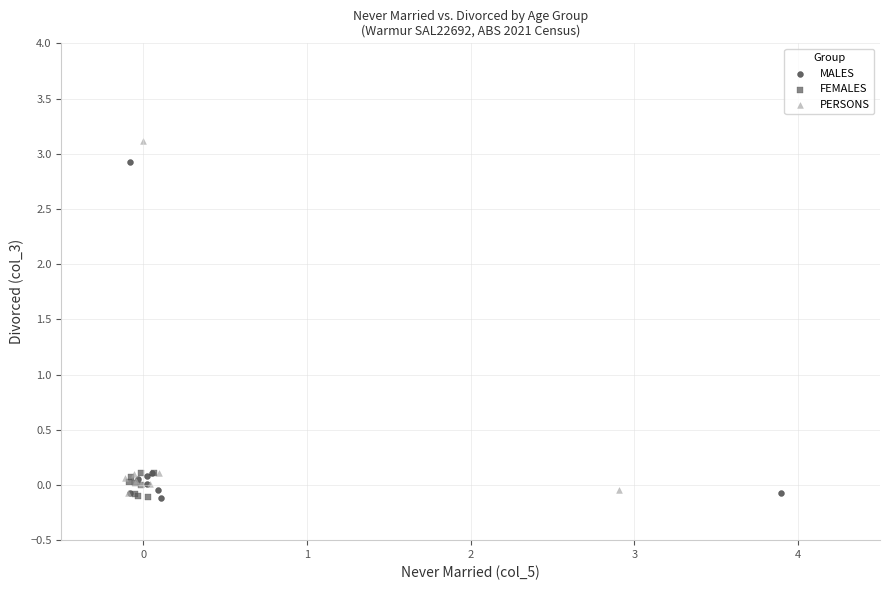

Which series reaches the maximum Y coordinate?

PERSONS